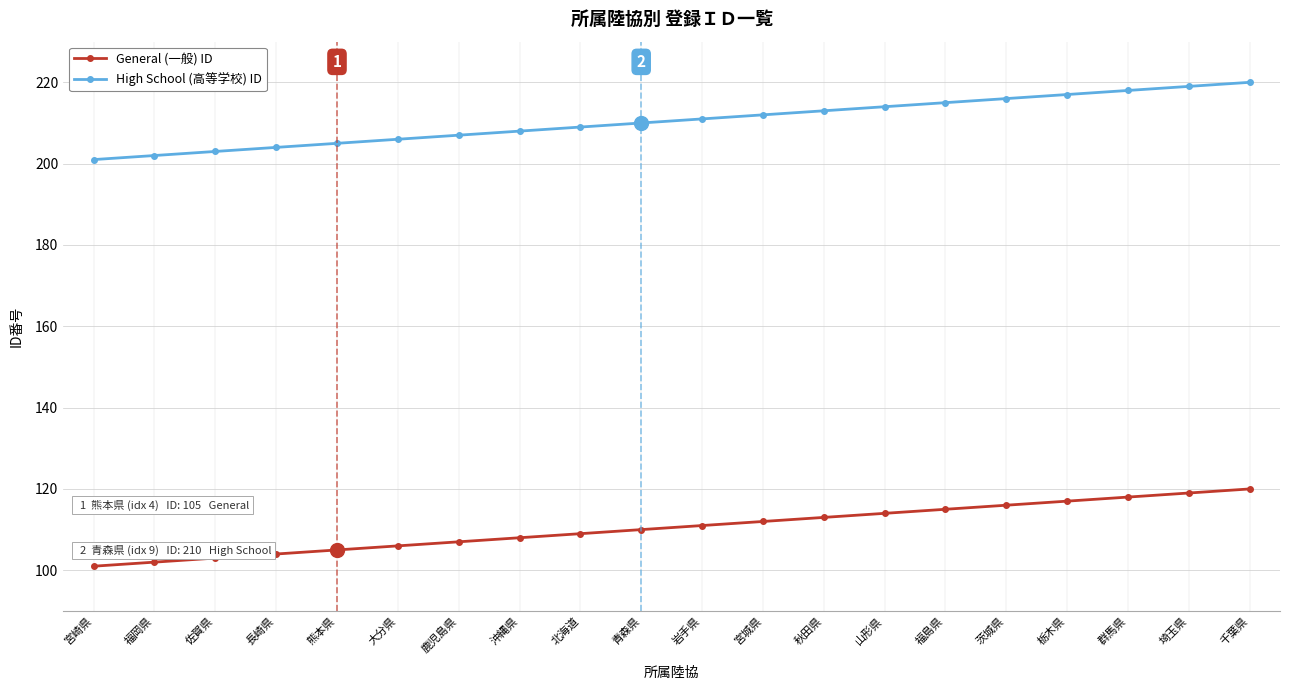

What is the spread (max minus min) of values at 栃木県?

100